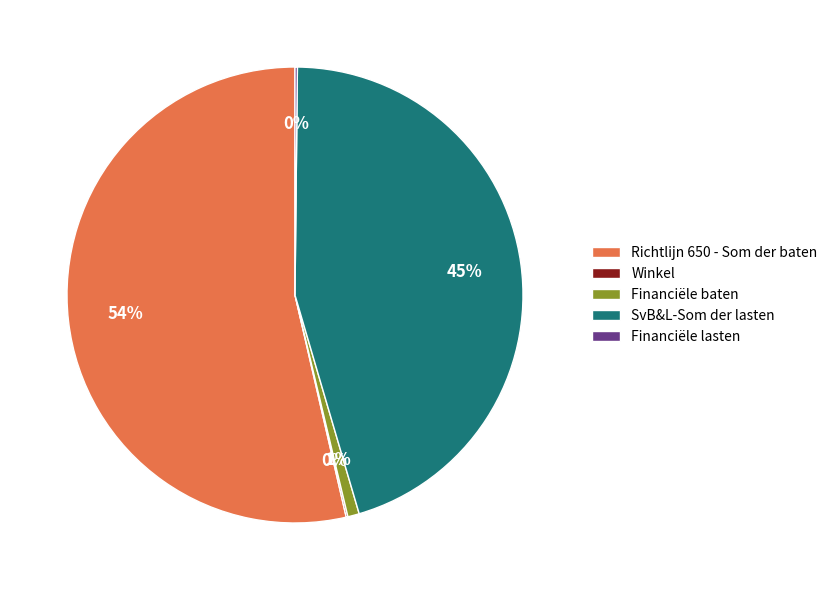

What percentage is the SvB&L-Som der lasten slice, to the nearest percent?

45%